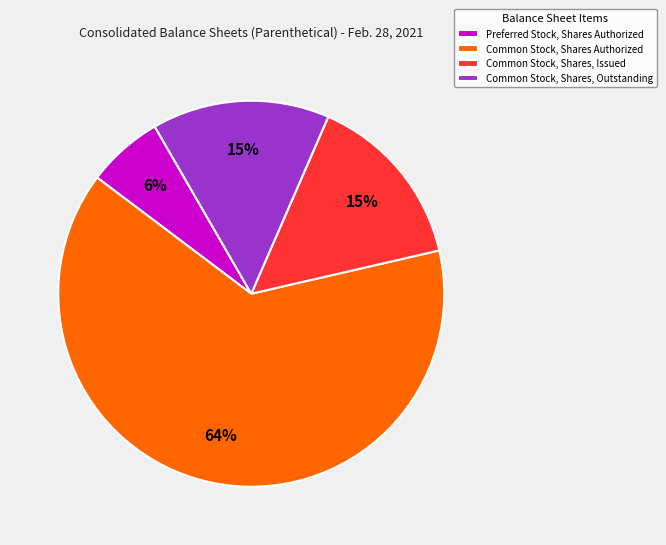

Which slice is the largest?

Common Stock, Shares Authorized